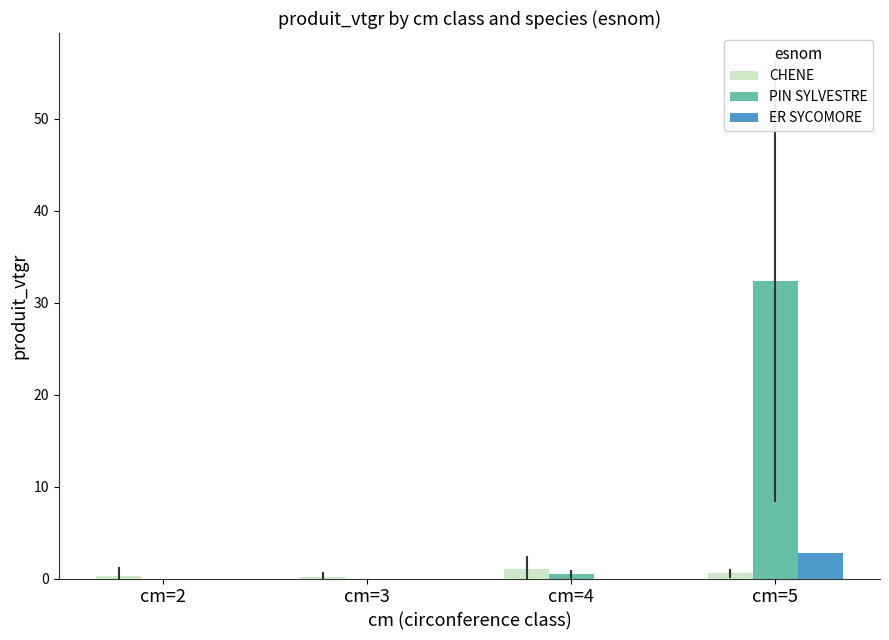

Count the number of categories in the chart.

4